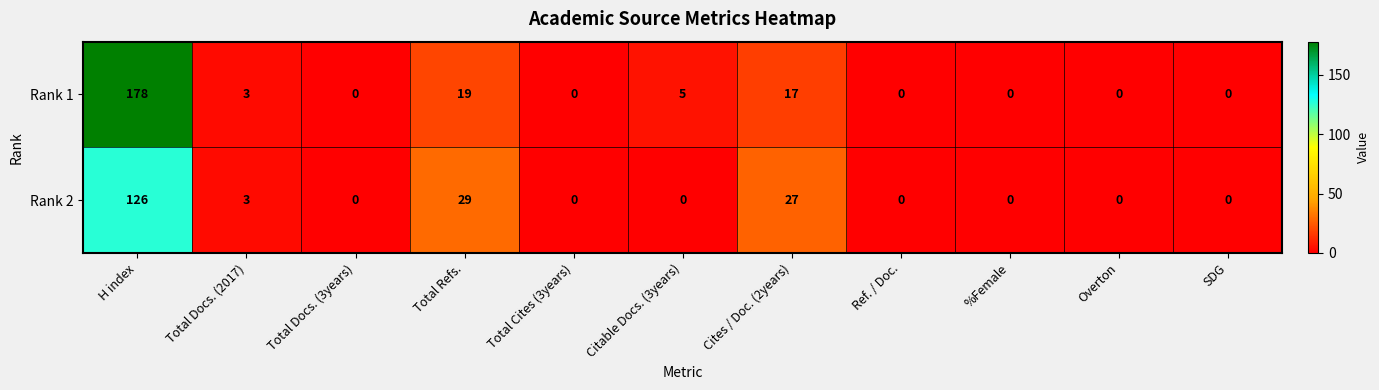

What is the sum of the Rank 2 values at %Female and H index?

126